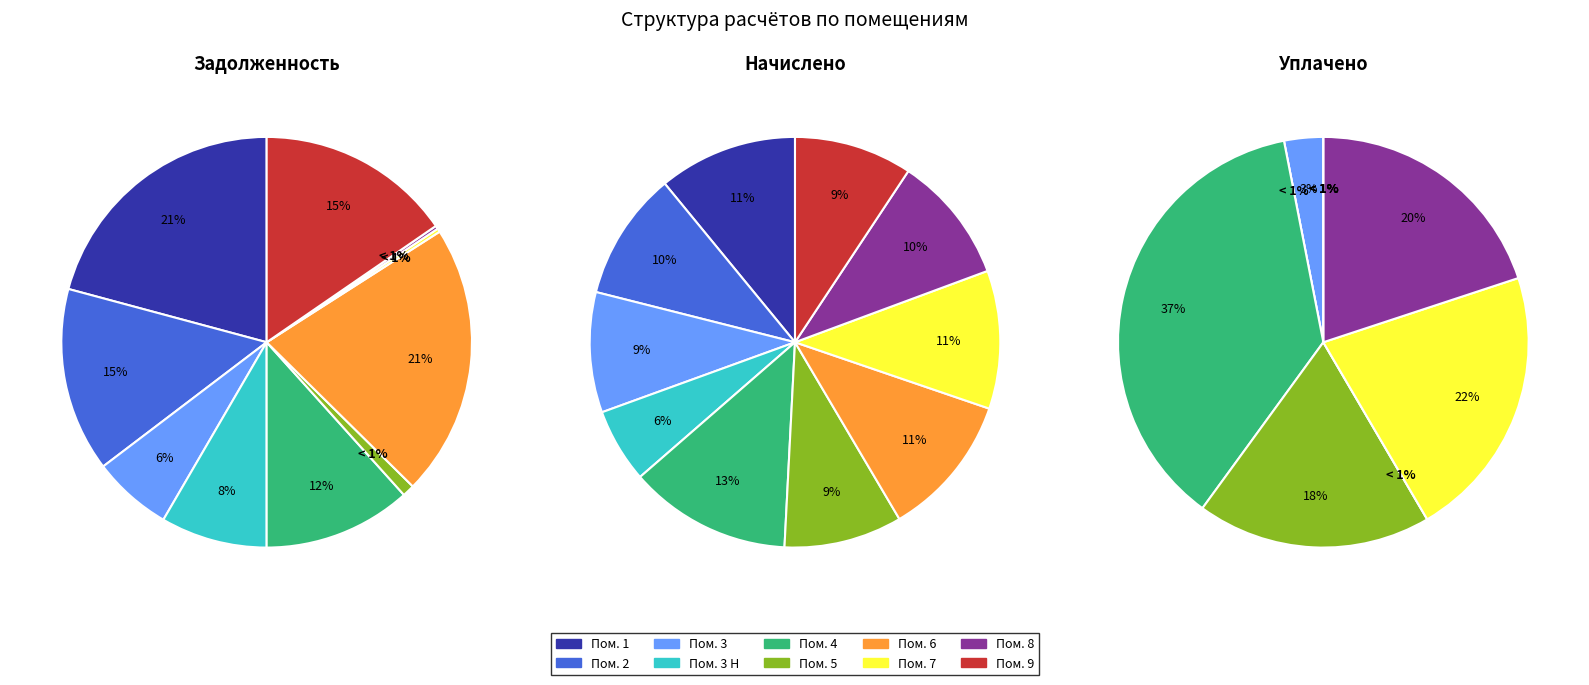

Does 33 account for over 50% of the chart?

No